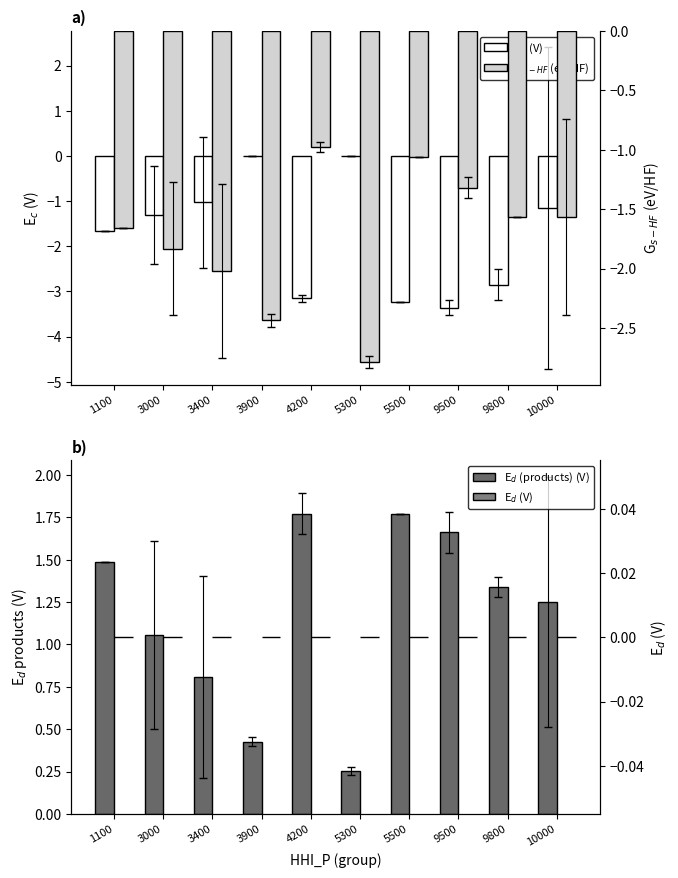

The E$_d$ (V) series shows 0.0 at 9800. True or false?

True